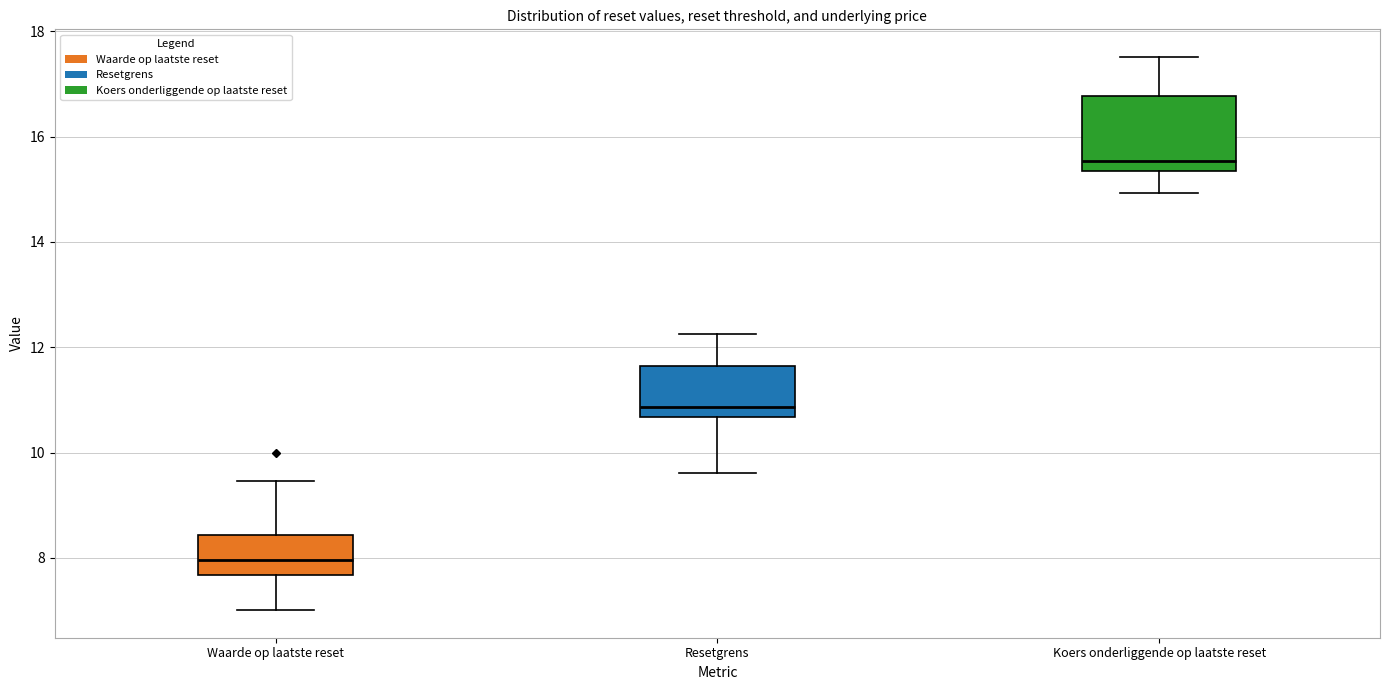

Comparing the boxes themselves (not the whiskers), which one is the tallest?

Koers onderliggende op laatste reset